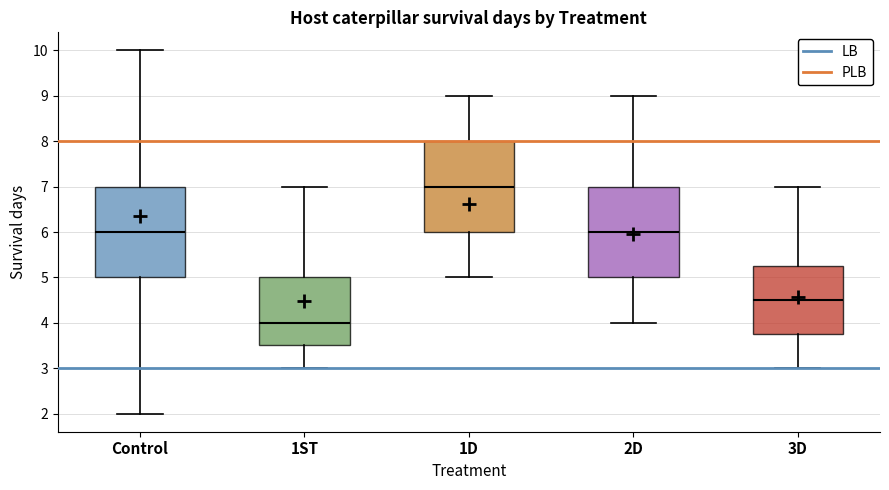

Reading left to right, transcribe this box plot: for each box, give where its median line is, the range the box spans, and where its two whiskers end, as read against the y-axis. The values are not printed on the chart, so give them approximately, as read against the axis.

Control: median 6.0, box 5.0 to 7.0, whiskers 2.0 to 10.0
1ST: median 4.0, box 3.5 to 5.0, whiskers 3.0 to 7.0
1D: median 7.0, box 6.0 to 8.0, whiskers 5.0 to 9.0
2D: median 6.0, box 5.0 to 7.0, whiskers 4.0 to 9.0
3D: median 4.5, box 3.8 to 5.3, whiskers 3.0 to 7.0